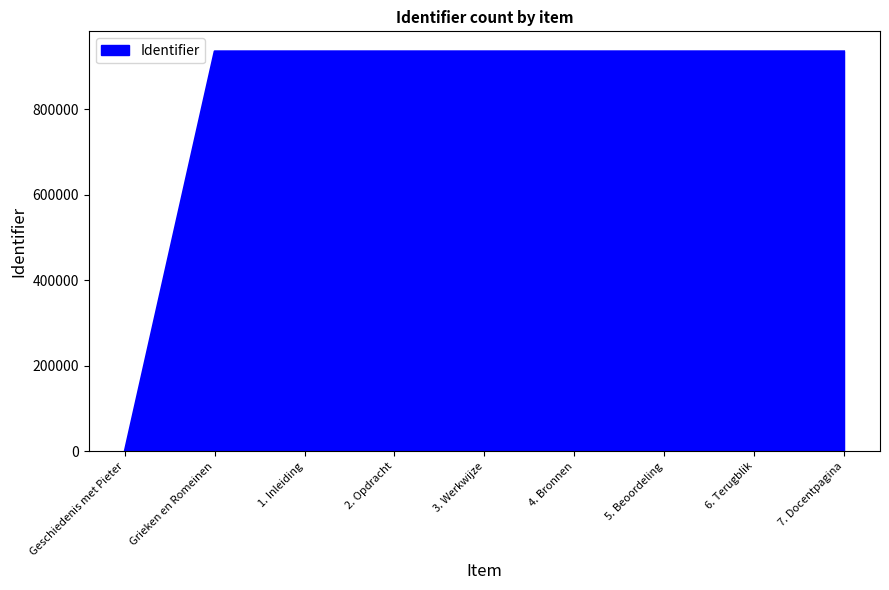

Is it true that the value at 5. Beoordeling is 934821?

True